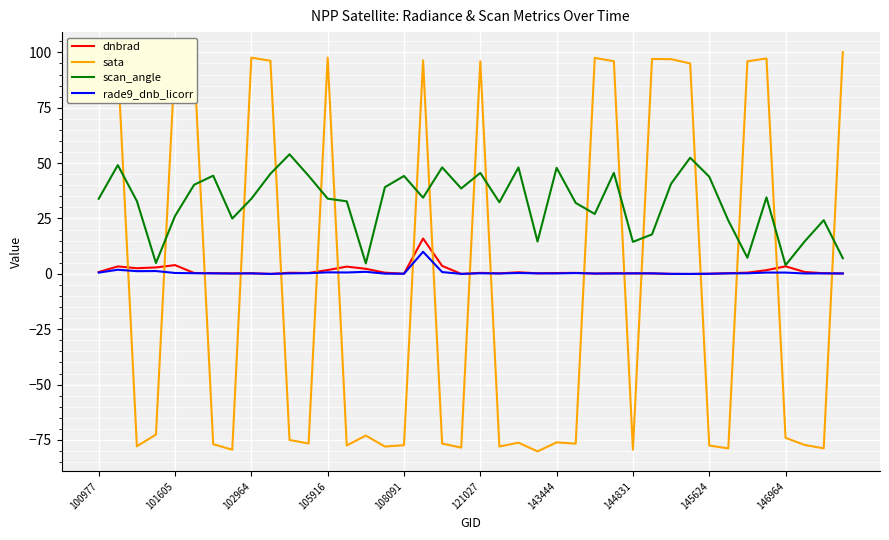

Which series has the largest range (max minus min)?

sata